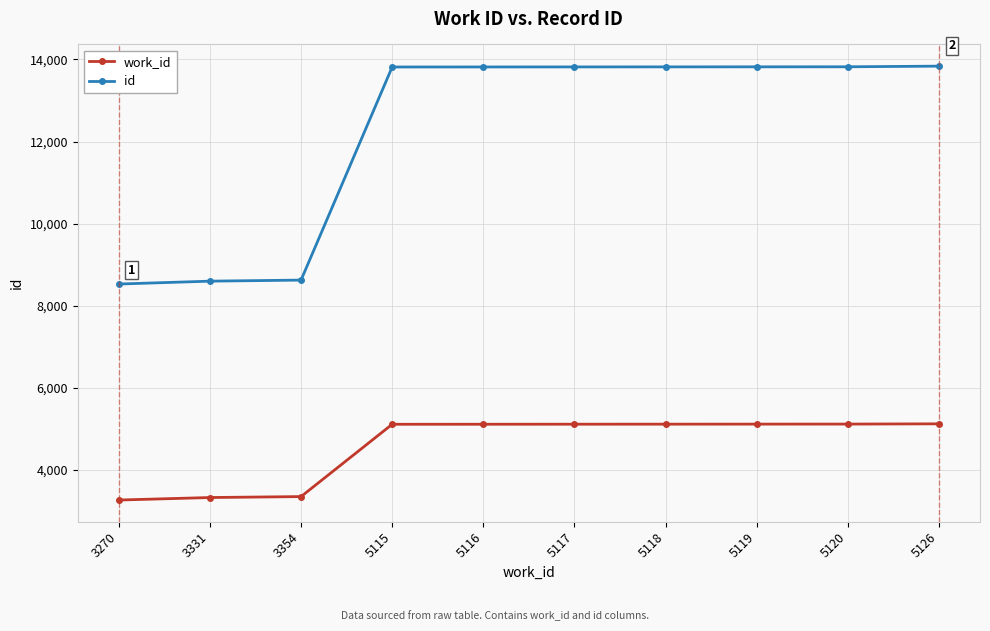

Is the value of work_id at 5117 greater than the value of id at 5118?

No